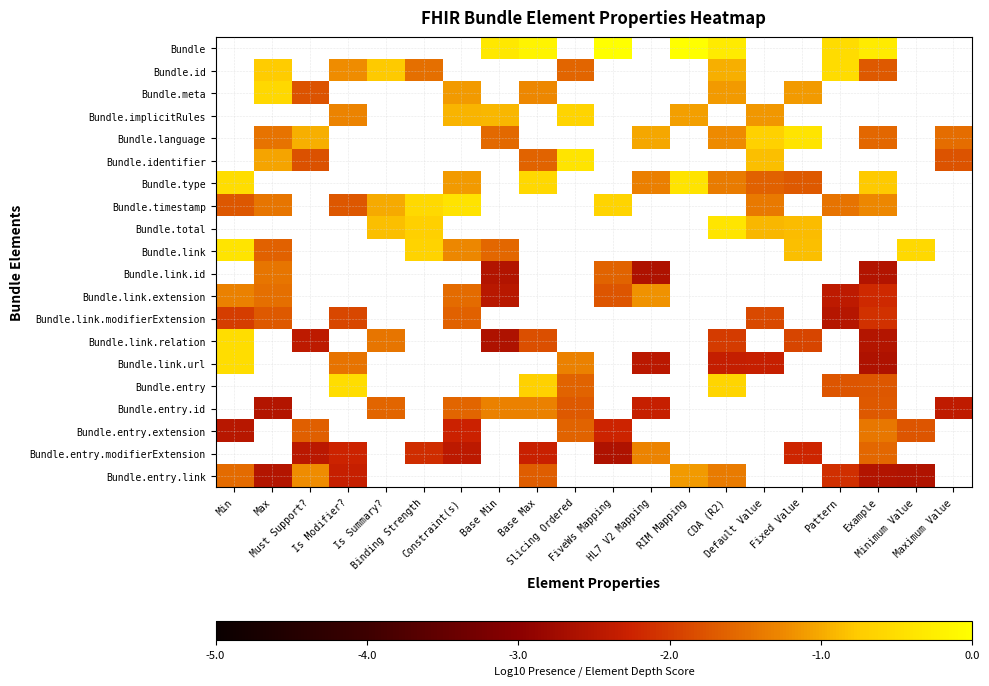

At which label is Bundle.link.modifierExtension closest to -2?

Min